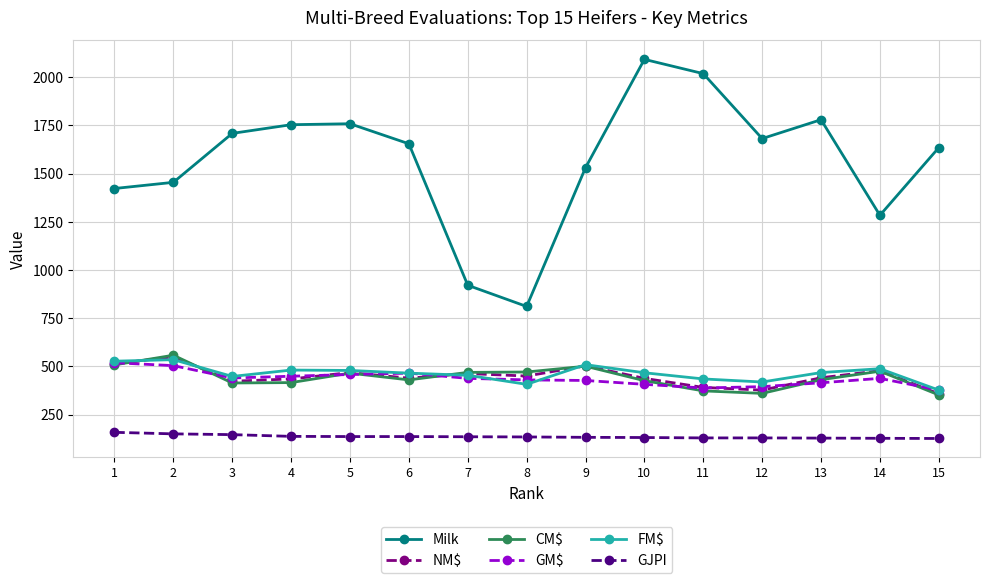

What is the sum of the GM$ values at 13 and 7?

853